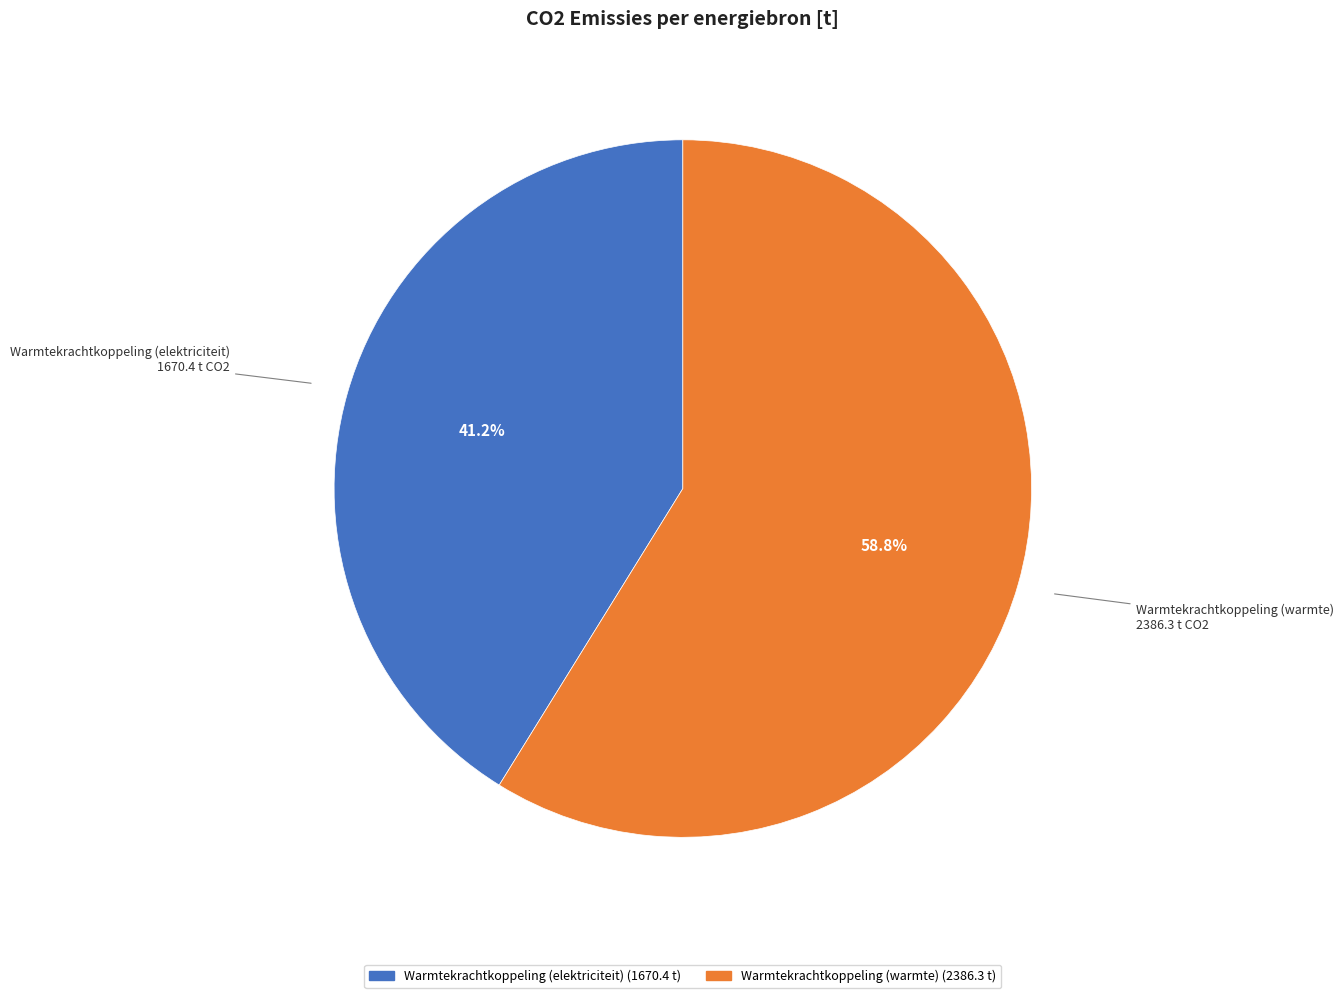

What is the ratio of the value at Warmtekrachtkoppeling (warmte) to the value at Warmtekrachtkoppeling (elektriciteit)?

1.4